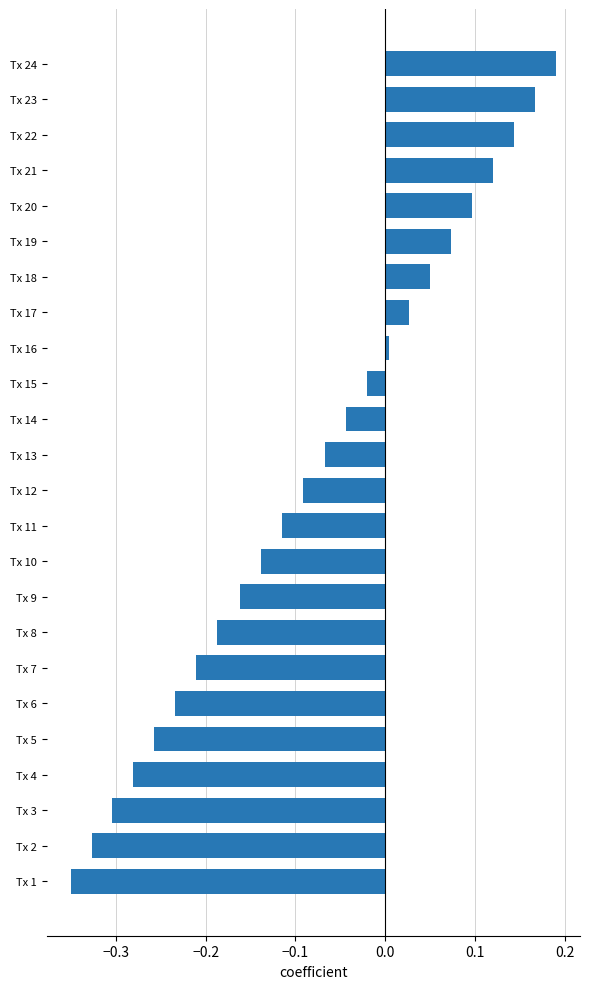

What is the difference between the maximum and minimum values?

0.5